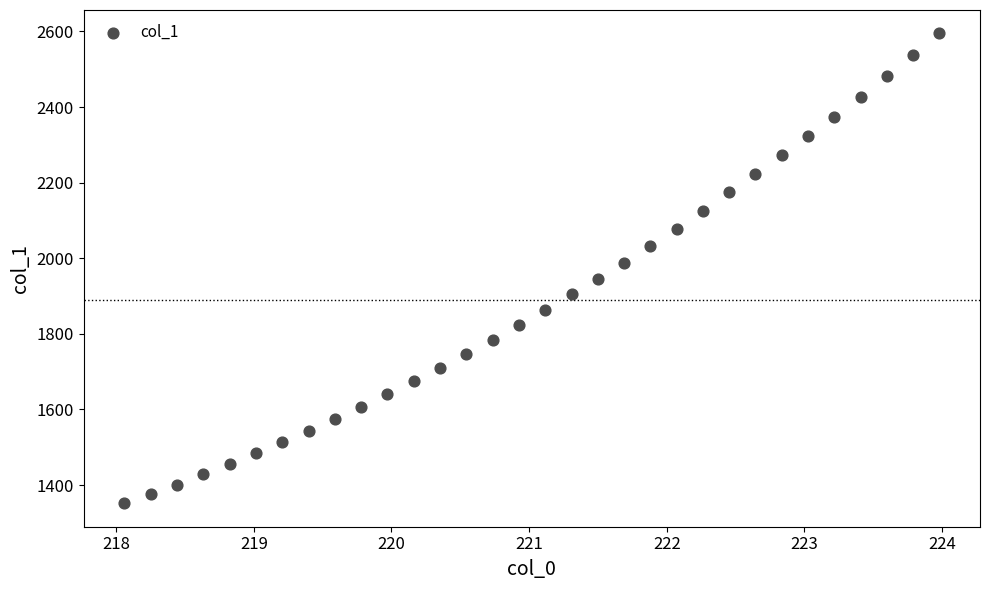

What is the range of Y values (max minus min)?

1242.7